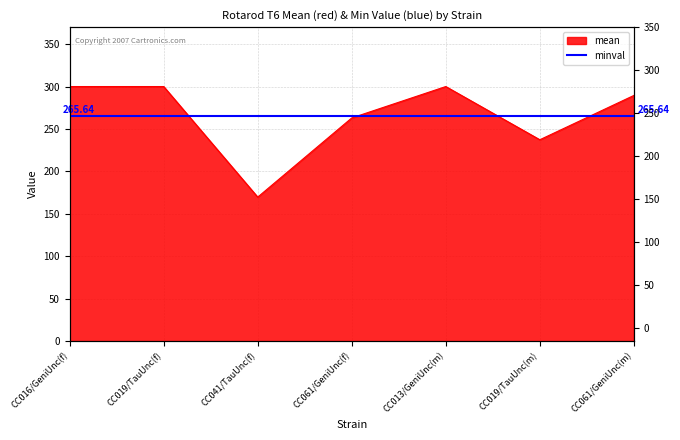

How many interior local peaks (higher than both neighbors) does the data have?

1